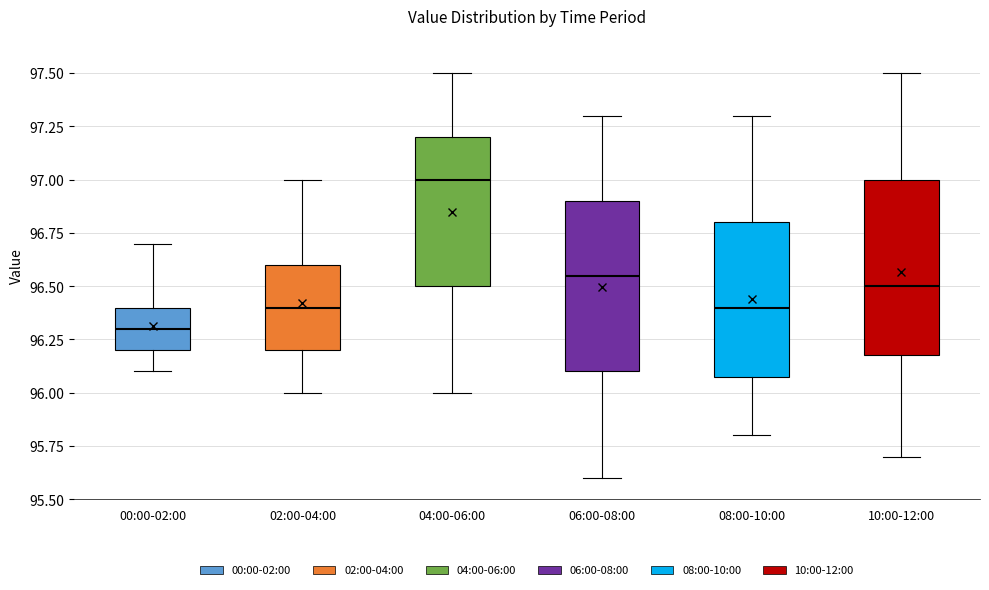

Where does the median line of the box for 06:00-08:00 sit on the y-axis? The values are not printed on the chart, so give them approximately, as read against the axis.

96.55